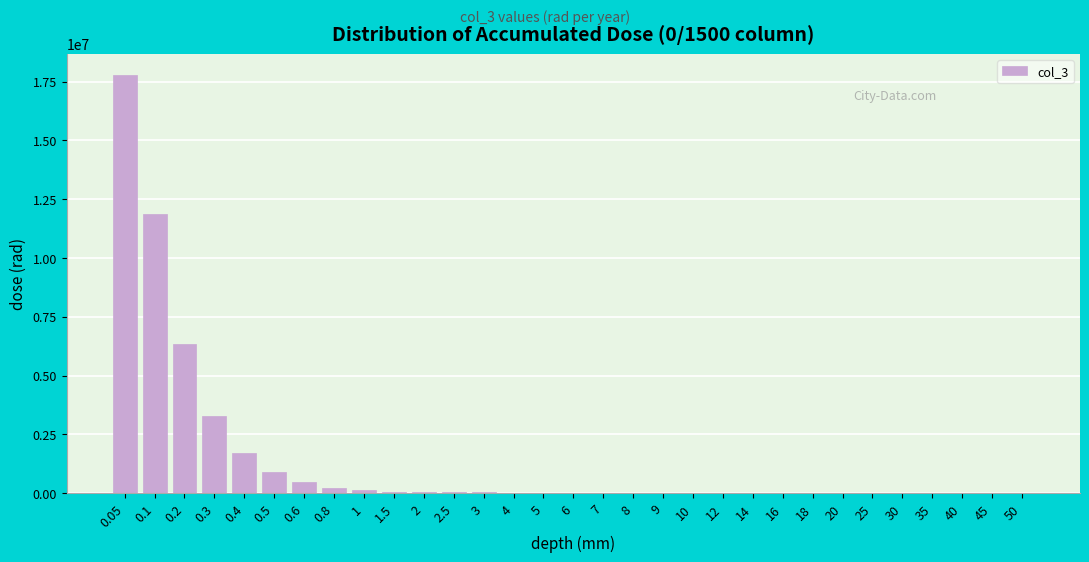

The value at 0.6 is 491300. True or false?

True